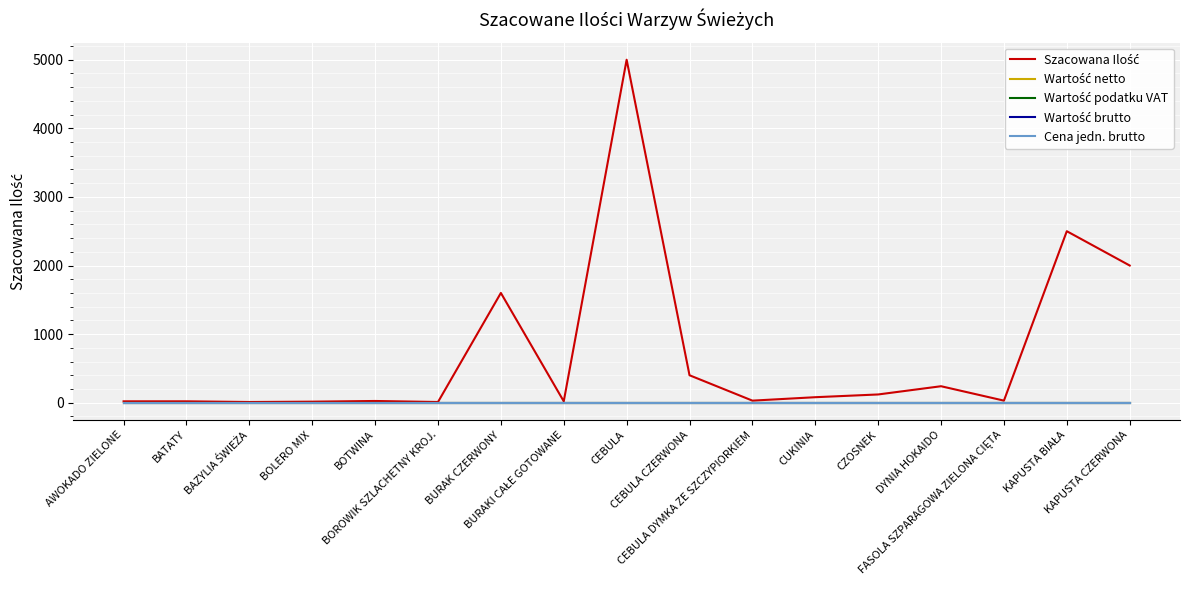

What is the difference between the highest and lowest values at FASOLA SZPARAGOWA ZIELONA CIĘTA?

30